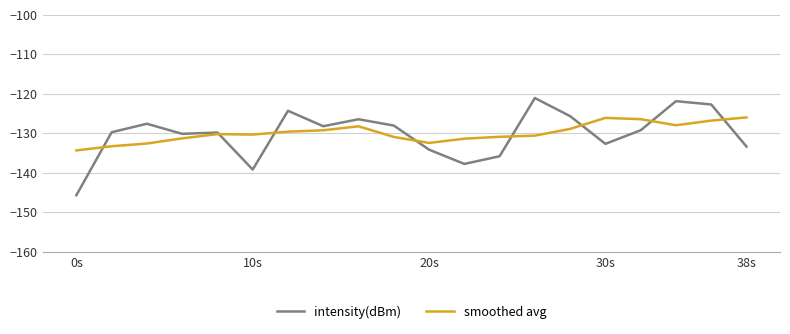

What is the maximum value shown in the chart?

-121.1